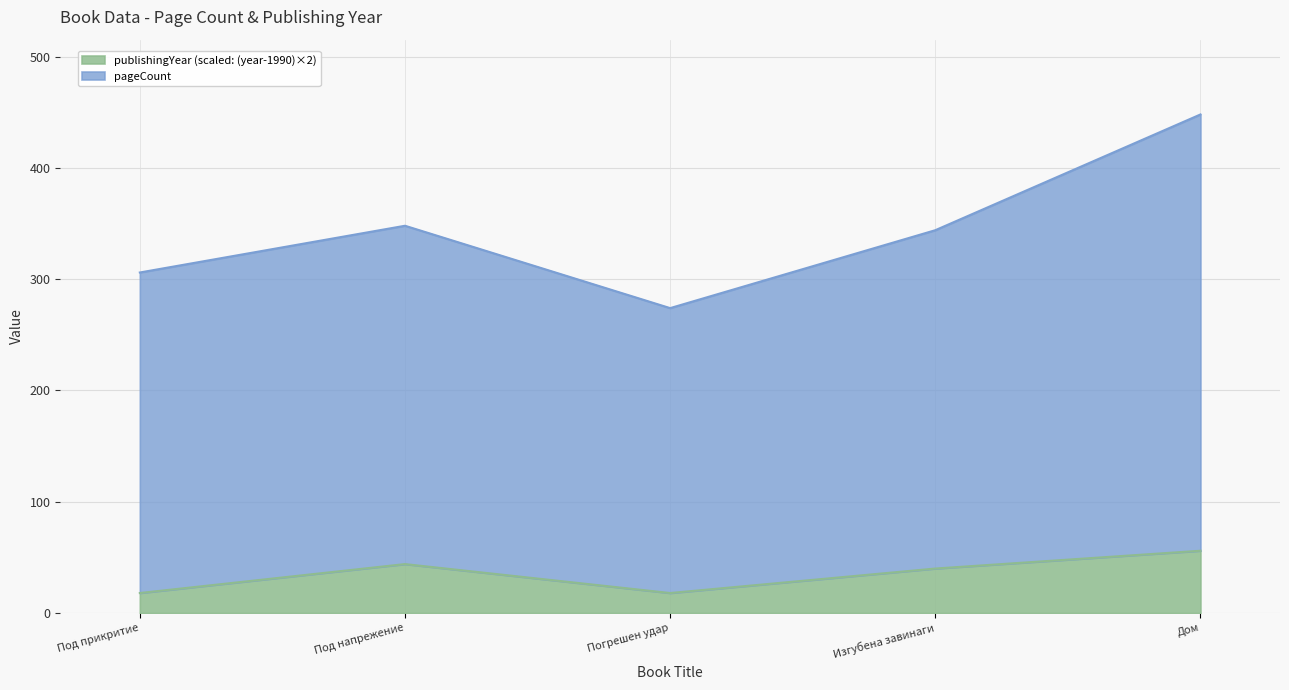

What are all the series names shown in the legend?

publishingYear (scaled: (year-1990)×2), pageCount